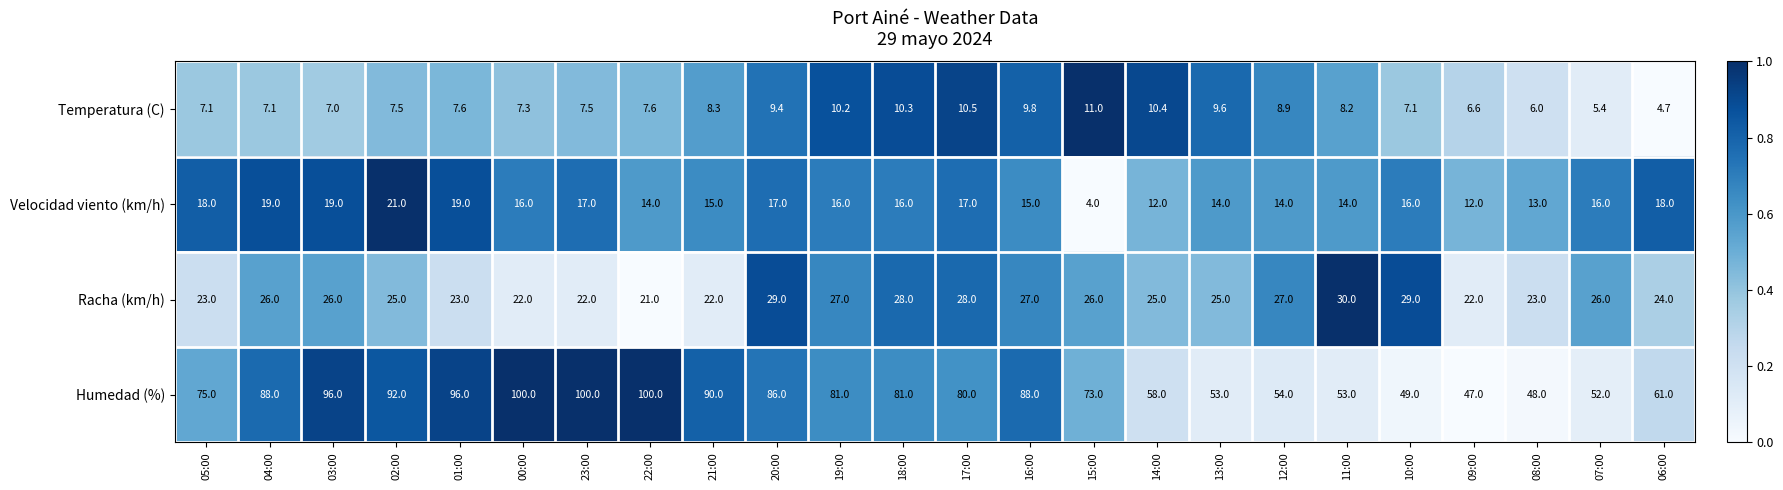

What is the difference between the maximum and second lowest values in the Humedad (%) series?

52.0